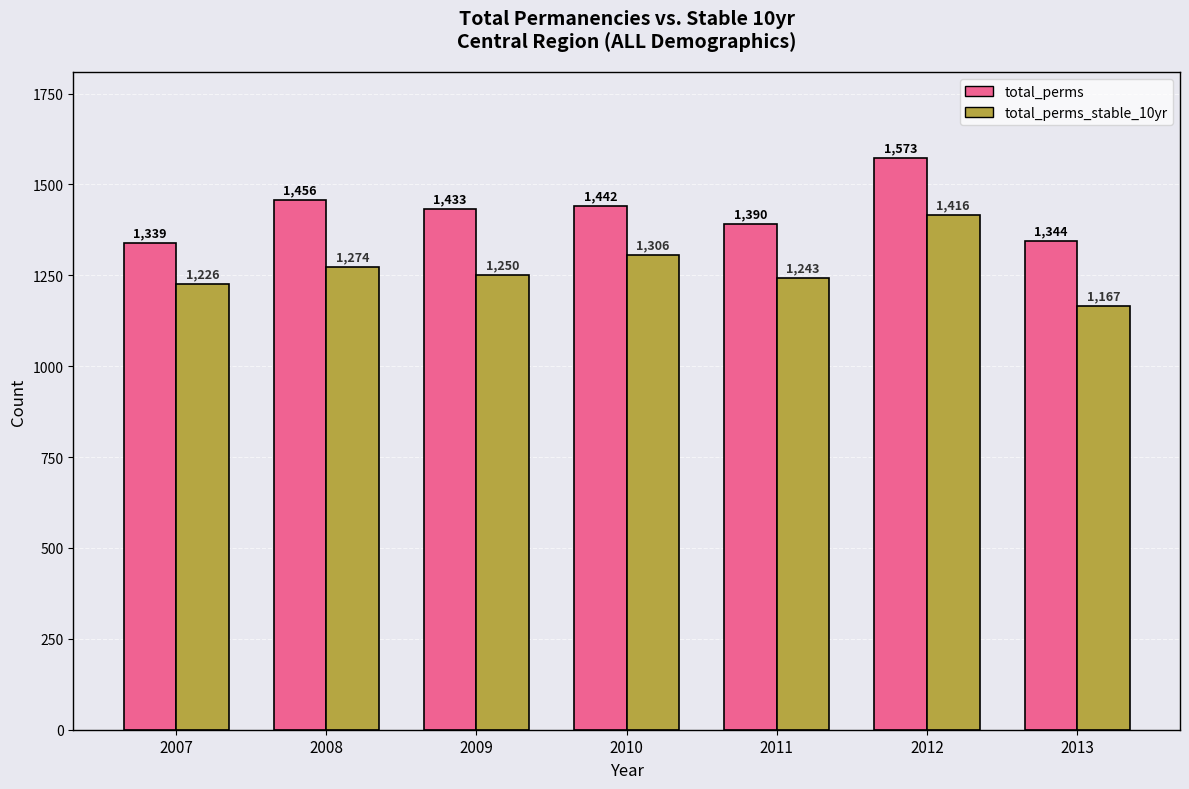

Reading left to right, transcribe all the data shown in this chart.

total_perms: 1339	1456	1433	1442	1390	1573	1344
total_perms_stable_10yr: 1226	1274	1250	1306	1243	1416	1167